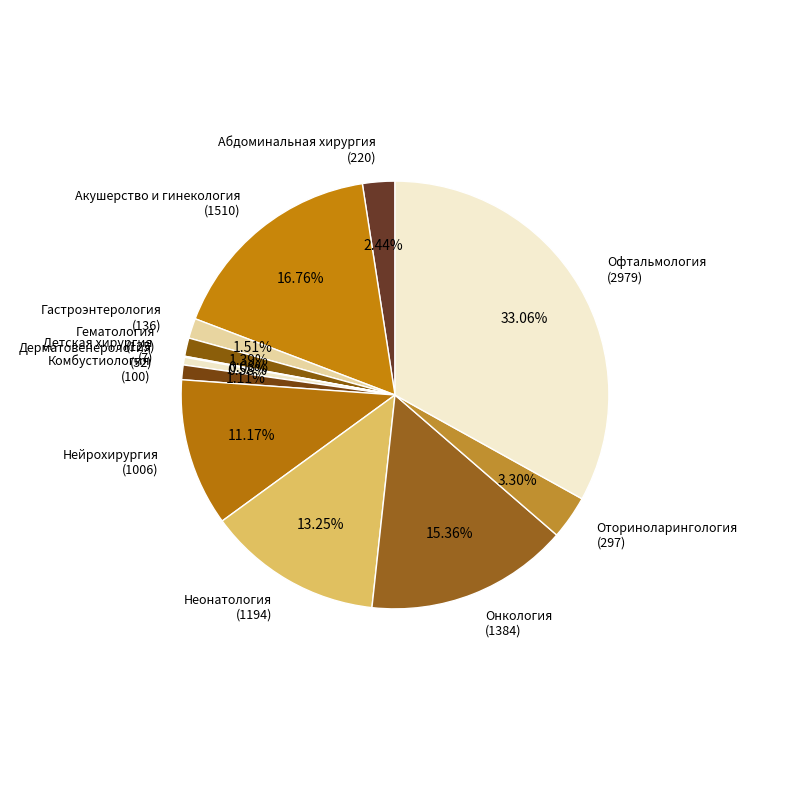

Which has a higher value, Гастроэнтерология (136) or Дерматовенерология (52)?

Гастроэнтерология (136)